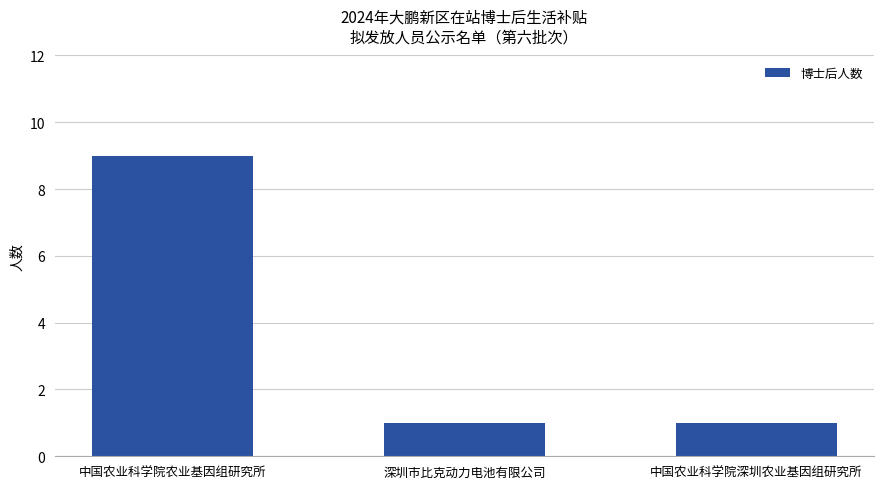

What is the label of the 3rd bar from the right?

中国农业科学院农业基因组研究所